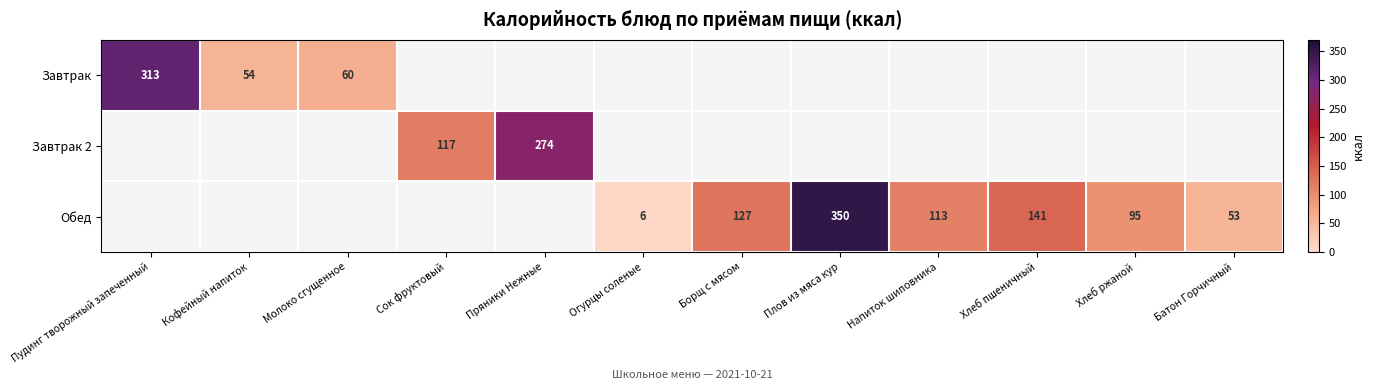

Is the value of Завтрак at Кофейный напиток greater than the value of Обед at Хлеб пшеничный?

No